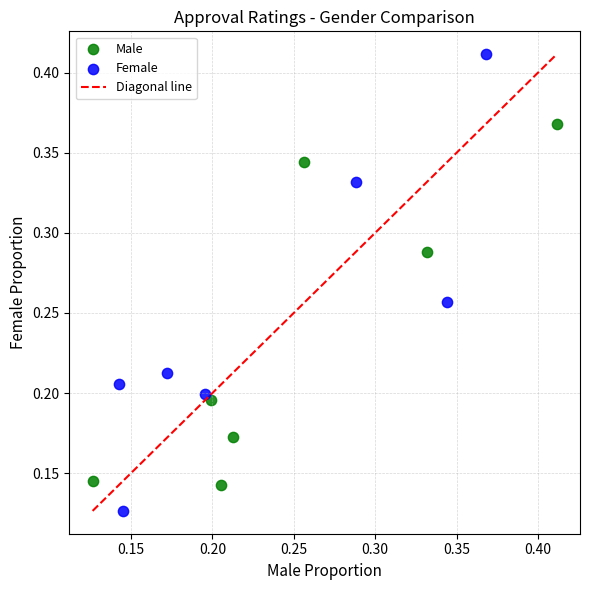

Which series reaches the maximum Y coordinate?

Female